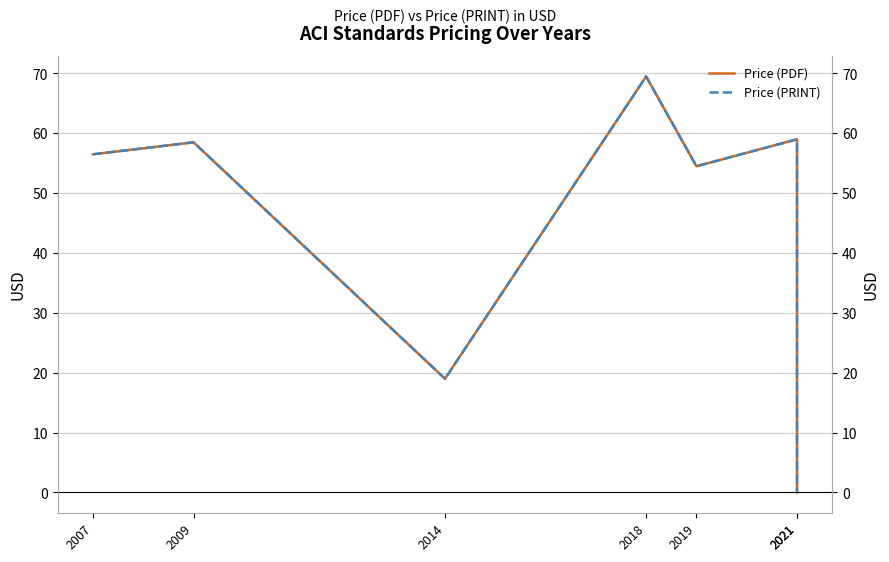

Is the value of Price (PDF) at 2009 greater than the value of Price (PRINT) at 2021?

No